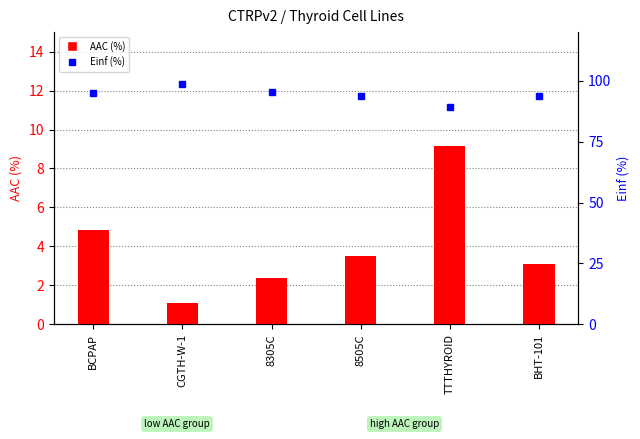

What is the total value across all series at CGTH-W-1?

99.6